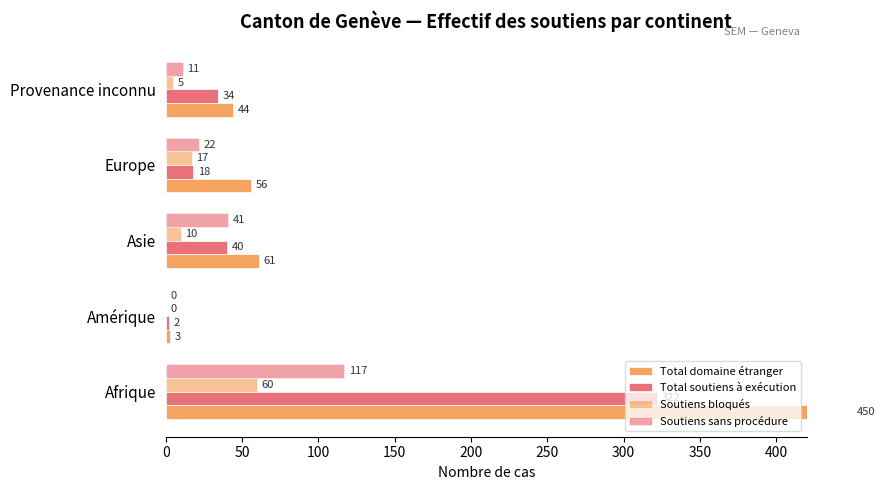

Which series has the largest total across all categories?

Total domaine étranger